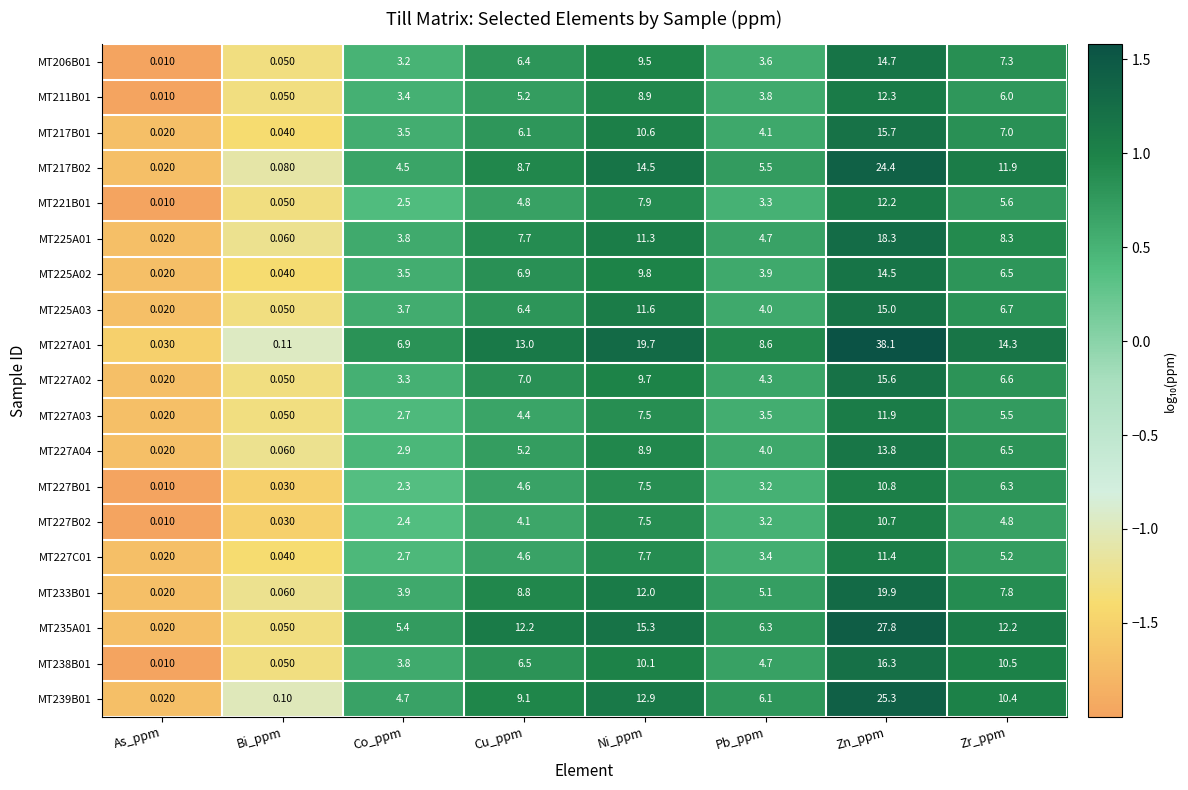

Rank the series at Zn_ppm from lowest to highest value.

MT227B02, MT227B01, MT227C01, MT227A03, MT221B01, MT211B01, MT227A04, MT225A02, MT206B01, MT225A03, MT227A02, MT217B01, MT238B01, MT225A01, MT233B01, MT217B02, MT239B01, MT235A01, MT227A01